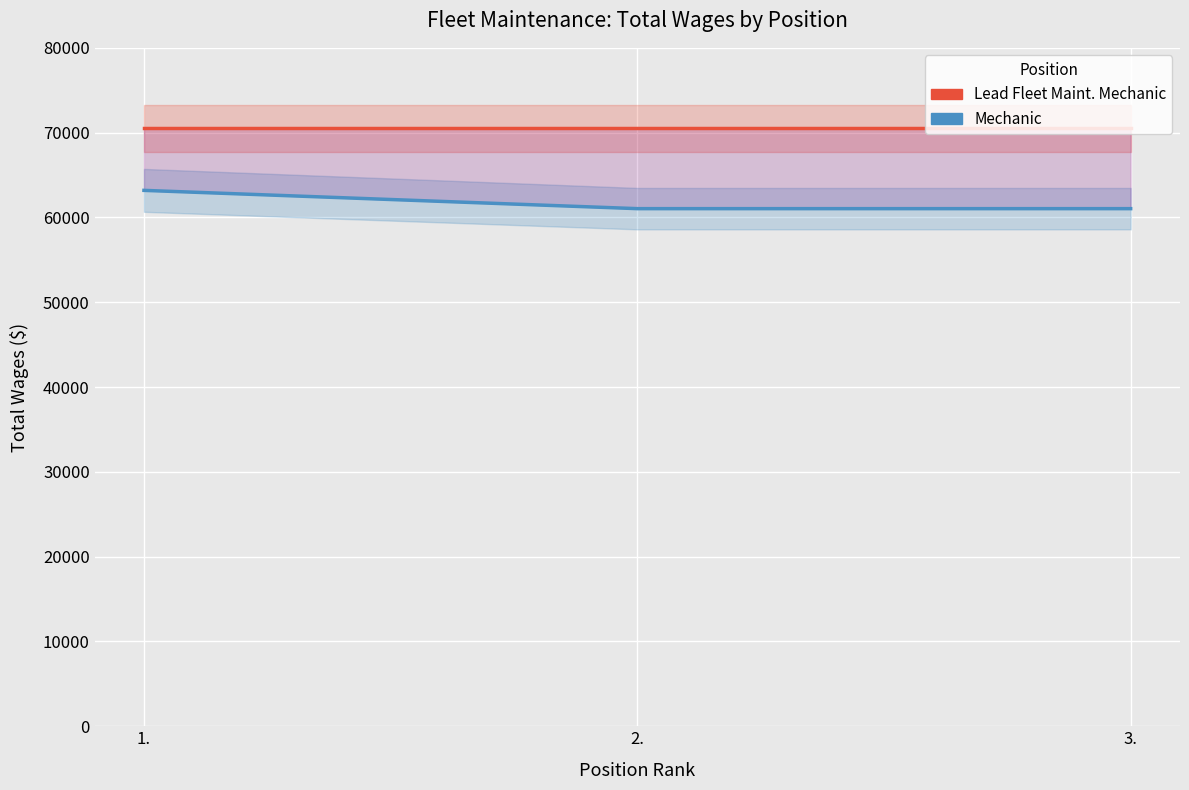

What is the sum of all Lead Fleet Maint. Mechanic values?

211482